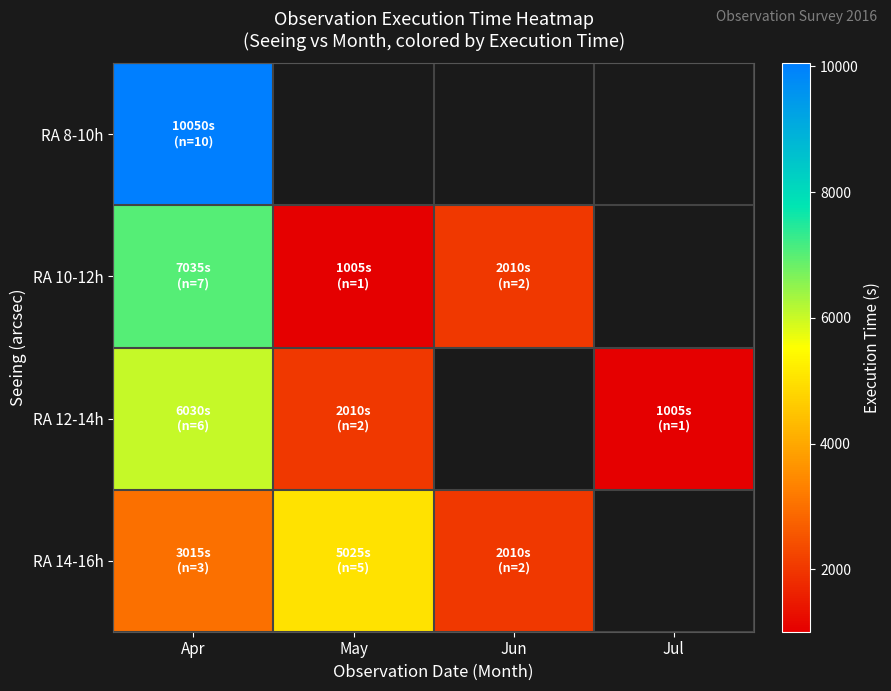

Which series changed the most between Apr and Jul?

RA 12-14h